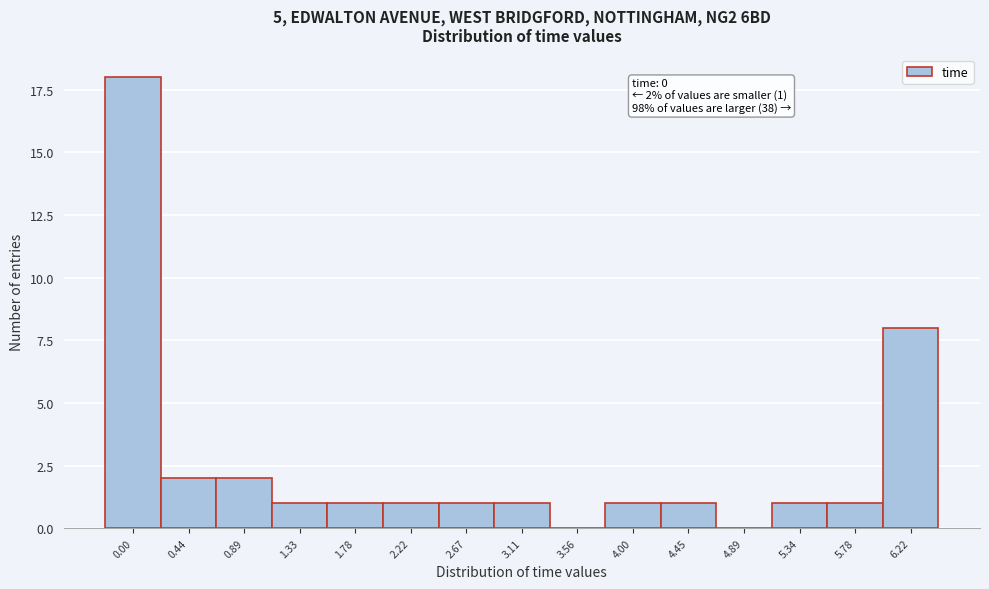

Reading left to right, extract all data points from this chart.

0.00=18	0.44=2	0.89=2	1.33=1	1.78=1	2.22=1	2.67=1	3.11=1	3.56=0	4.00=1	4.45=1	4.89=0	5.34=1	5.78=1	6.22=8